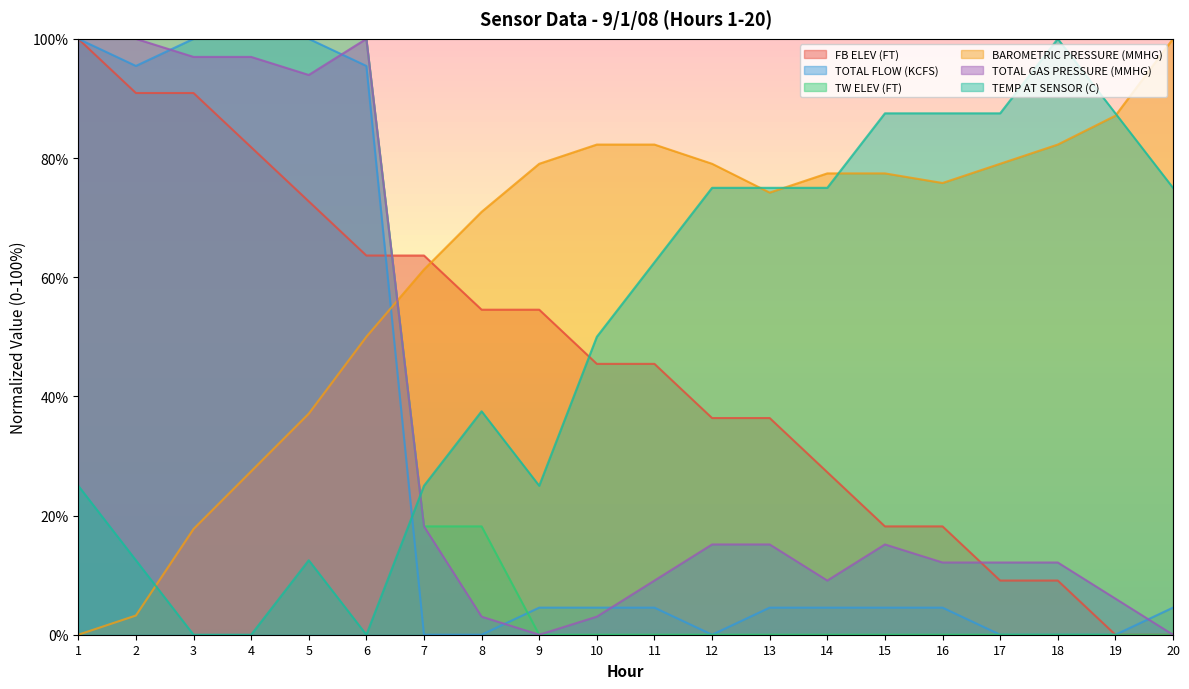

True or false: BAROMETRIC PRESSURE (MMHG) and TW ELEV (FT) cross at least once.

True